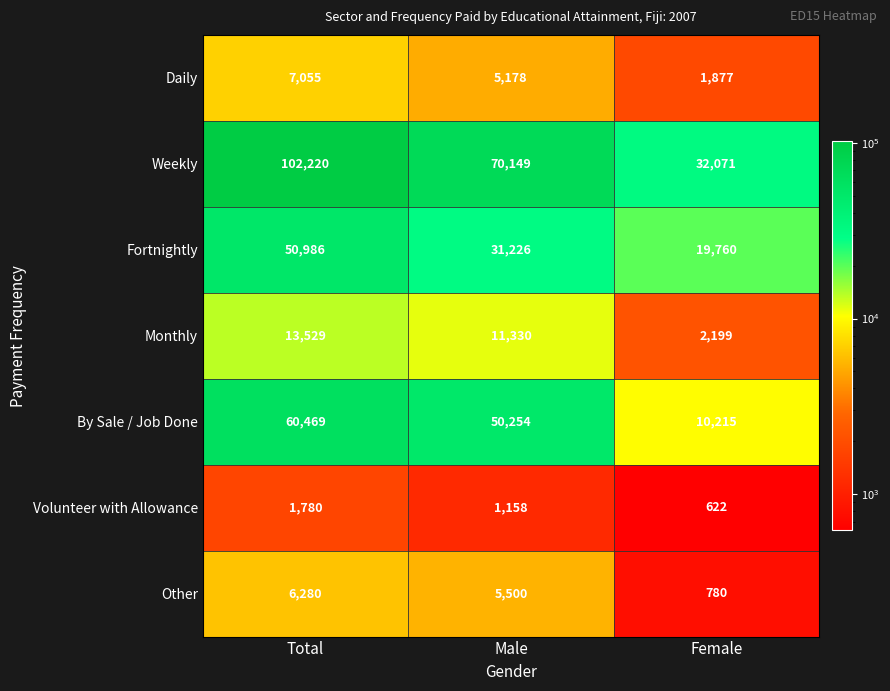

At which category is the sum across all series the highest?

Total